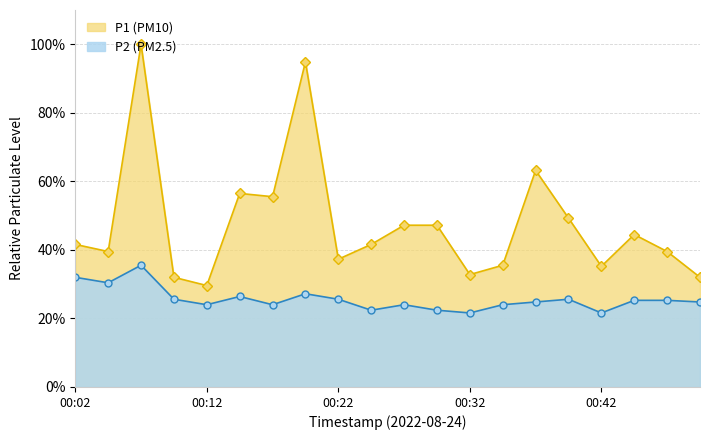

What is the total value across all series at 00:02?

73.6